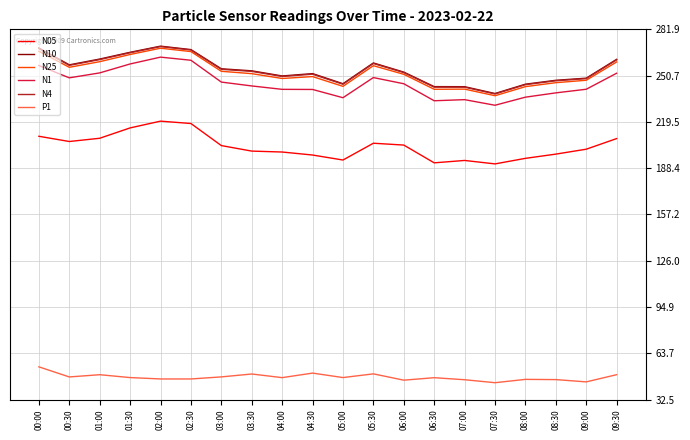

True or false: N4 and N10 cross at least once.

False